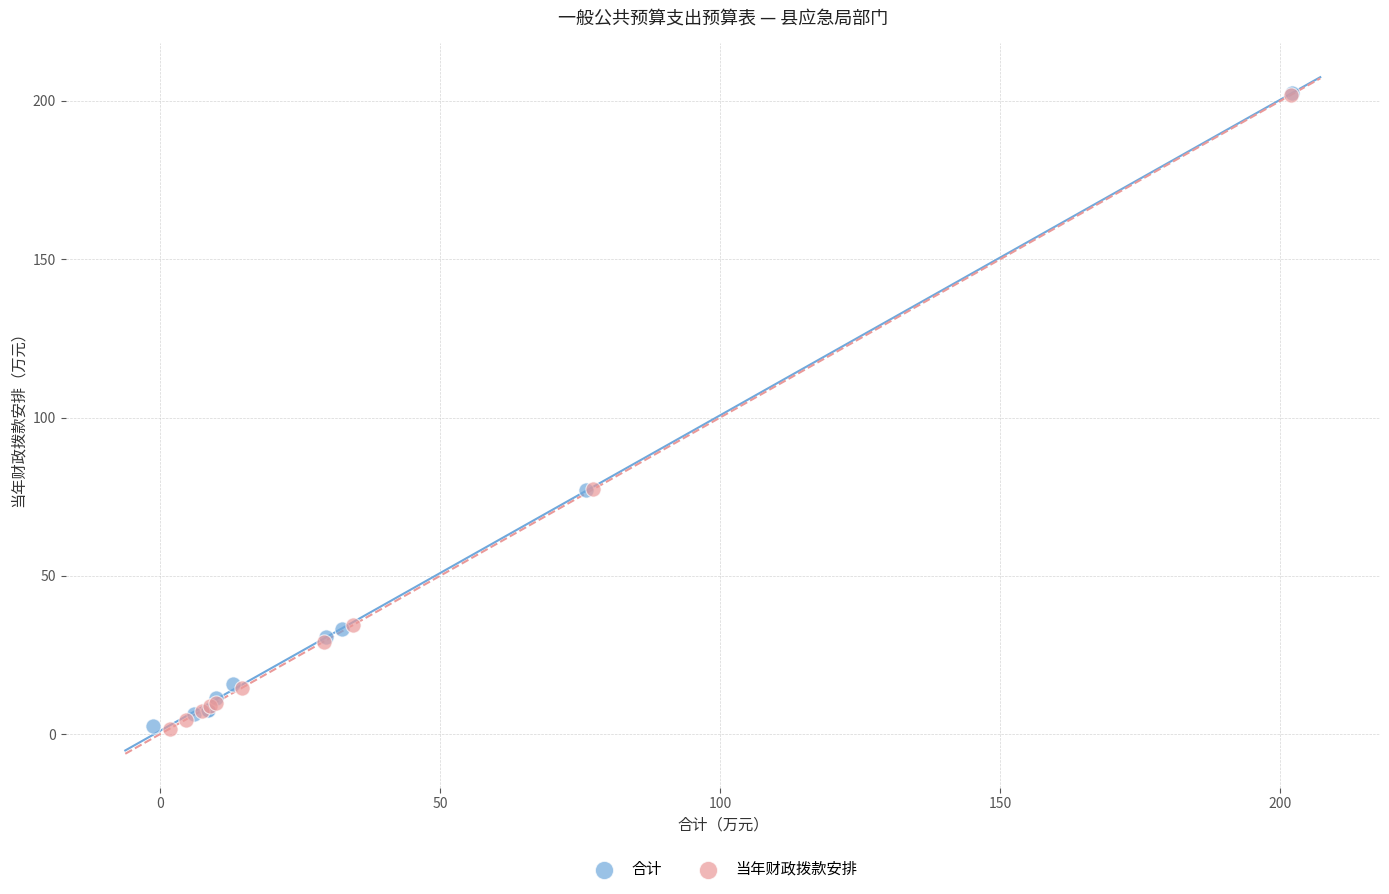

Which series has the largest Y range (max minus min)?

当年财政拨款安排